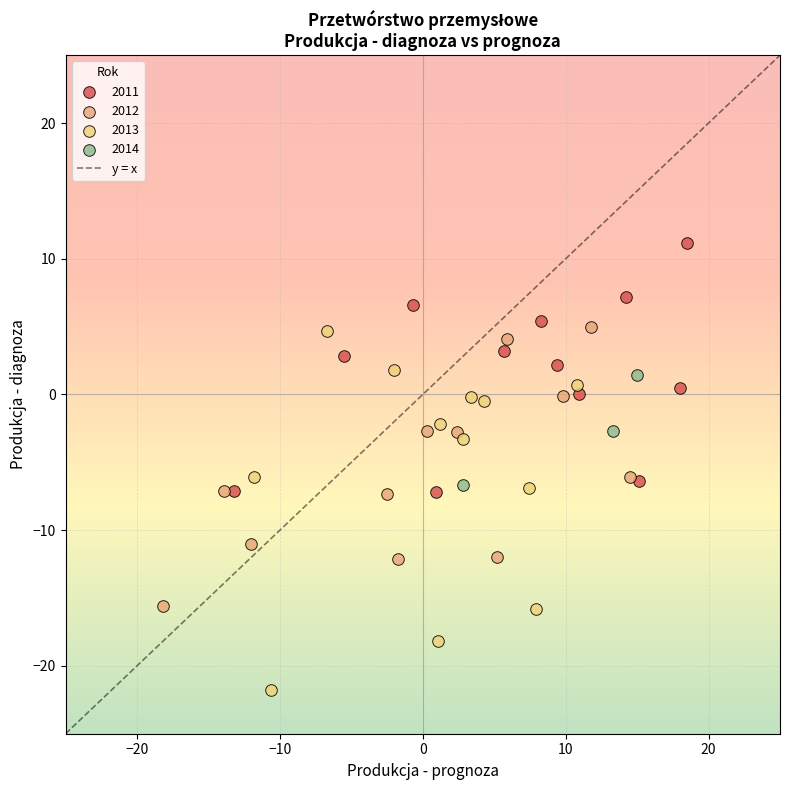

Which series contains the lowest Y value?

2013